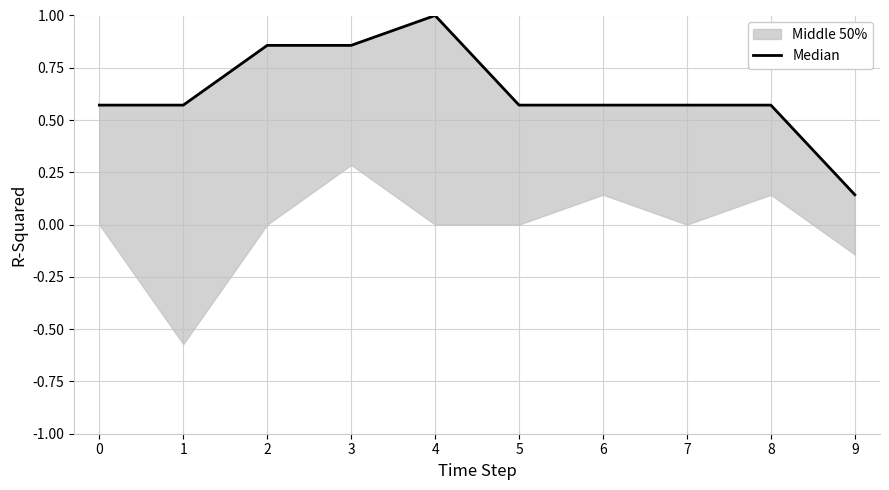

Does the chart display data point markers on the line(s)?

No